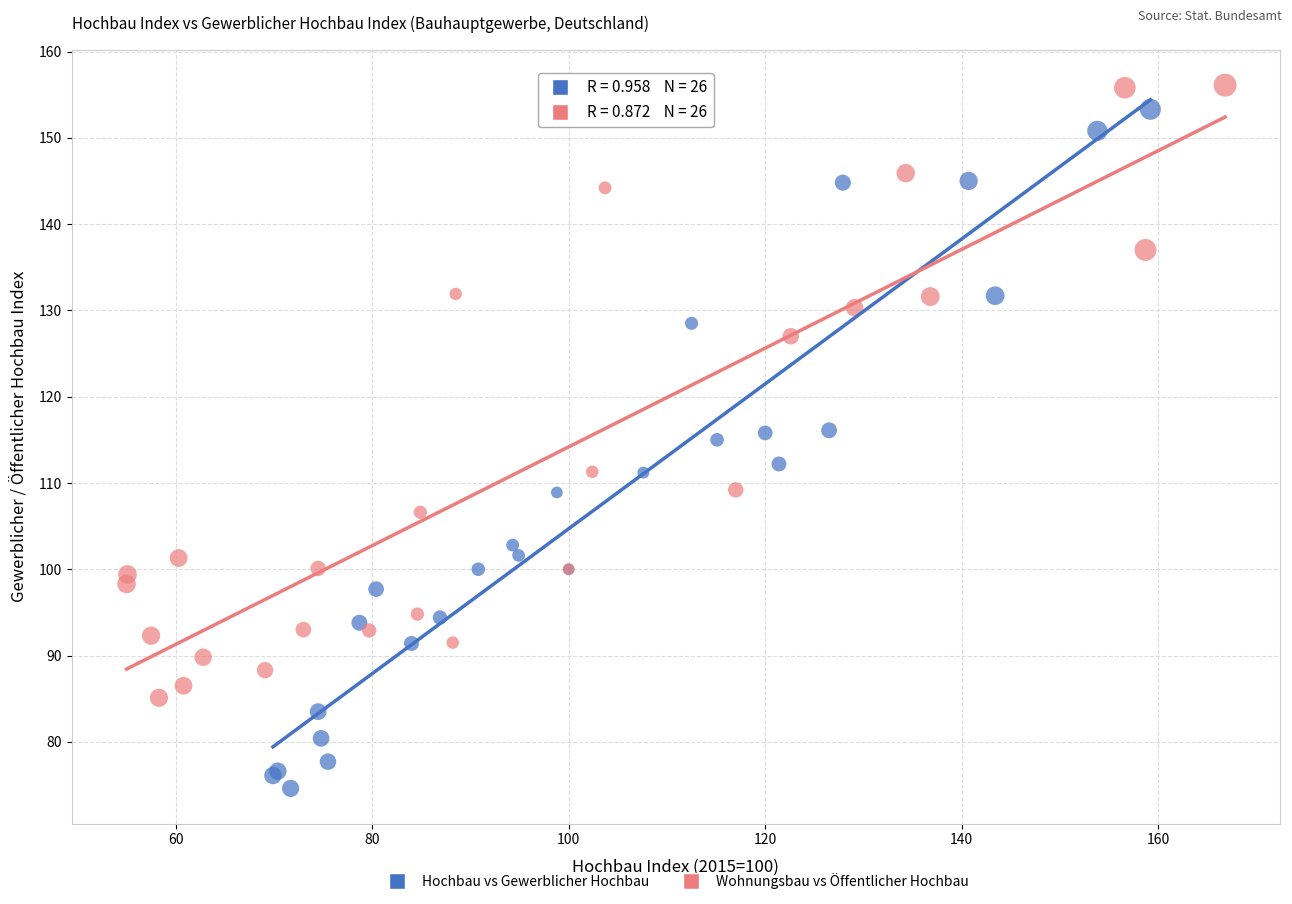

Which series reaches the maximum Y coordinate?

Wohnungsbau vs Öffentlicher Hochbau